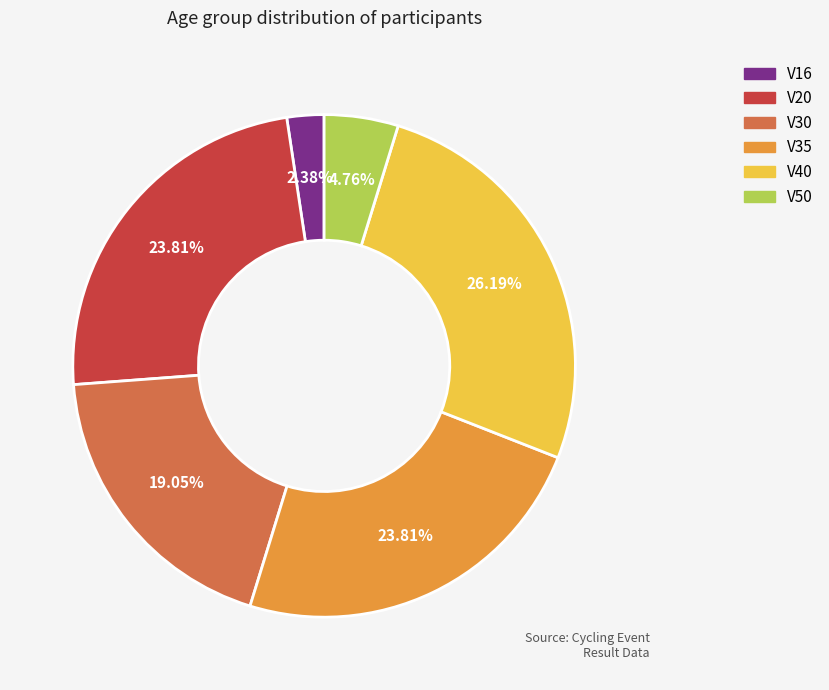

Is V20 the majority of the pie?

No